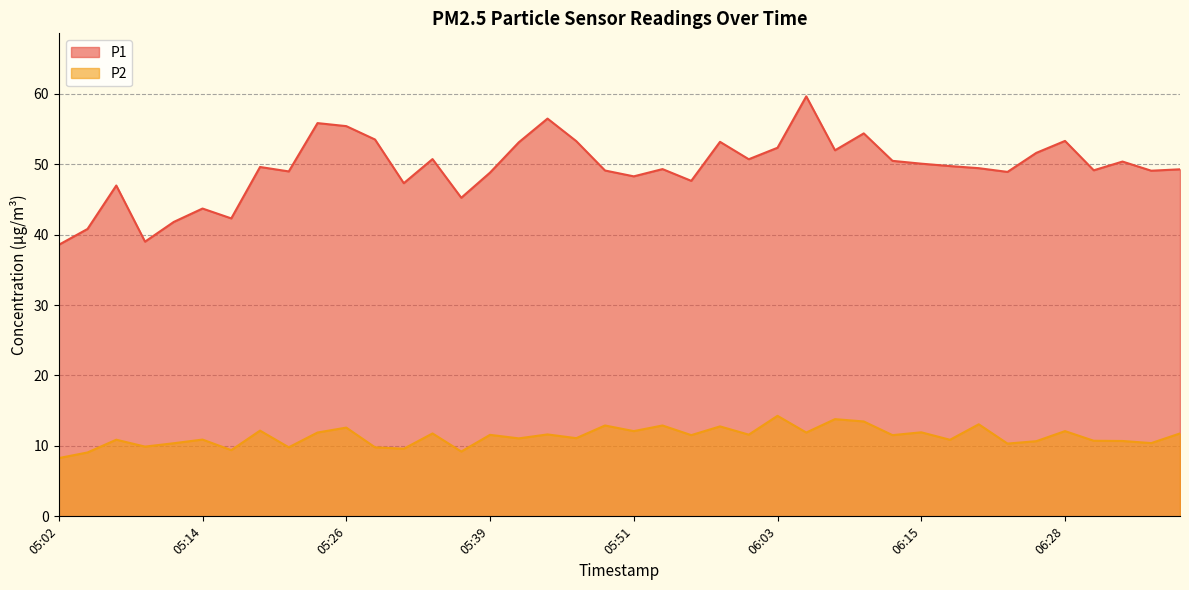

At which category does P1 reach its first local valley?

05:09